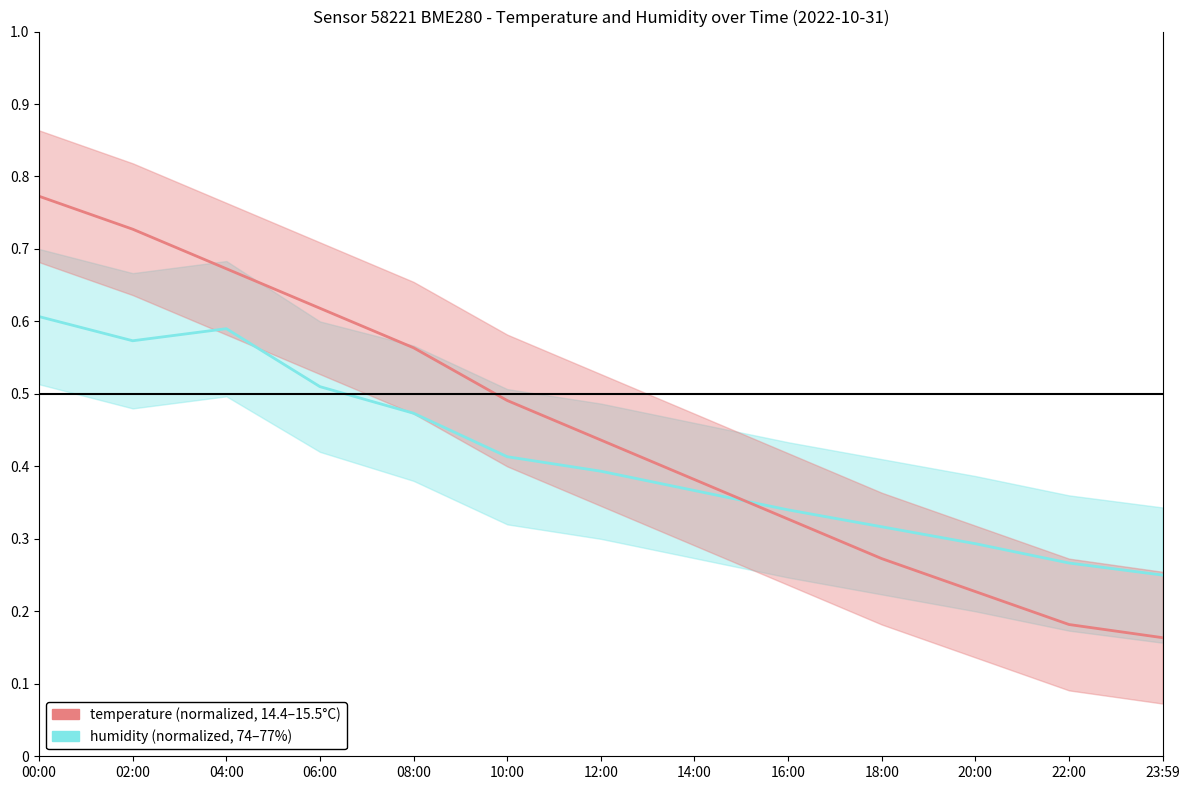

At which category does the chart reach its minimum across all series?

23:59